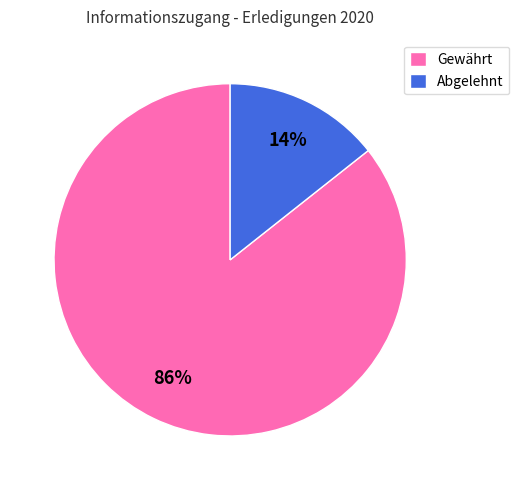

To the nearest percent, what portion does Gewährt represent?

86%